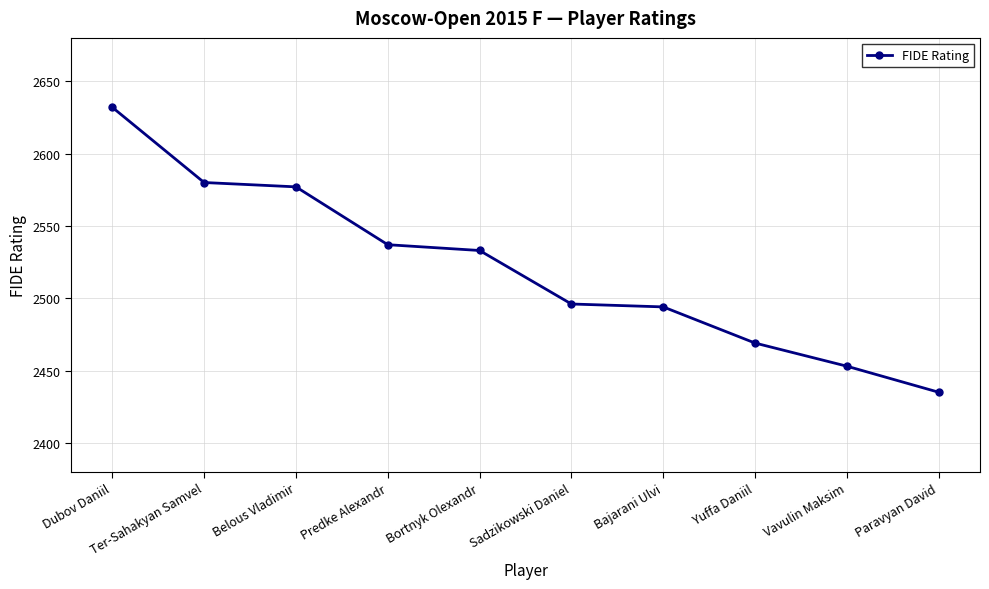

The chart shows a value of 1713 at Predke Alexandr. True or false?

False